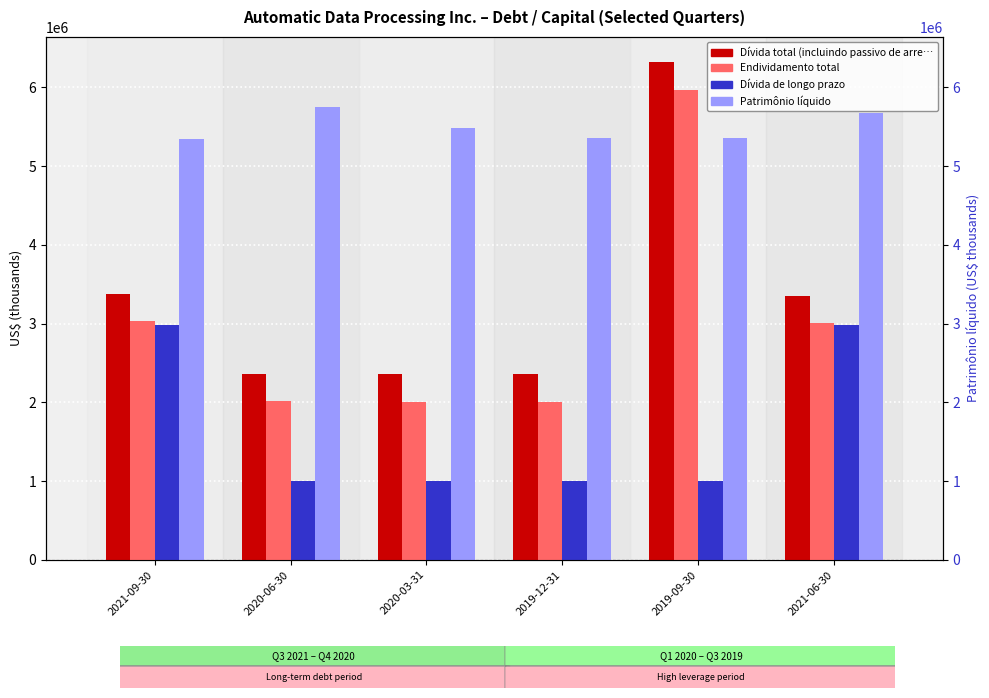

Are the bars horizontal?

No